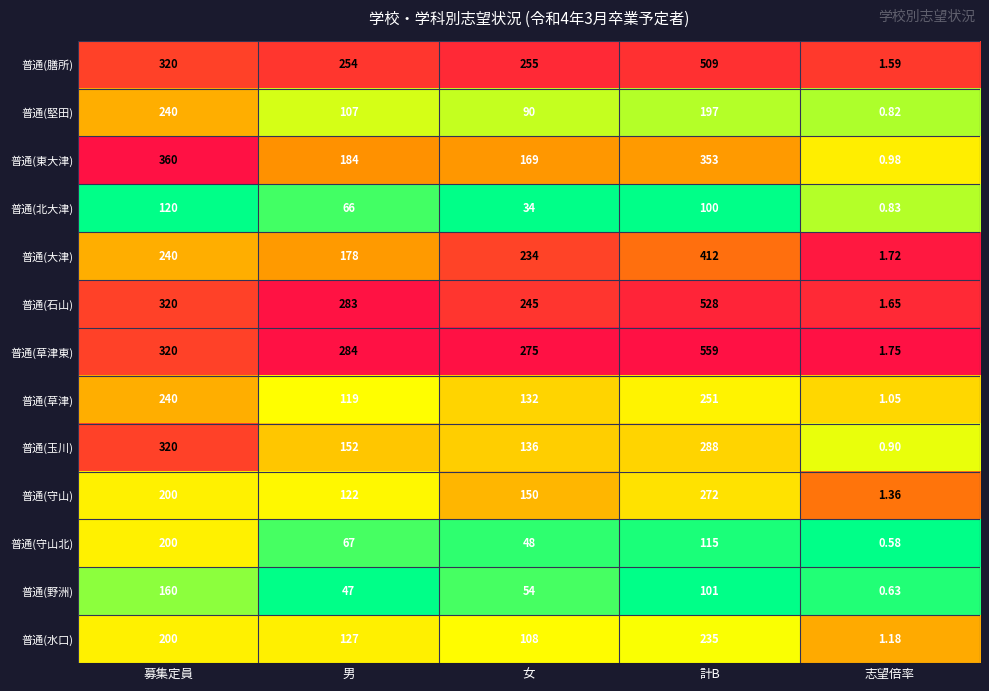

Which category has the lowest value in the 普通(石山) series?

志望倍率